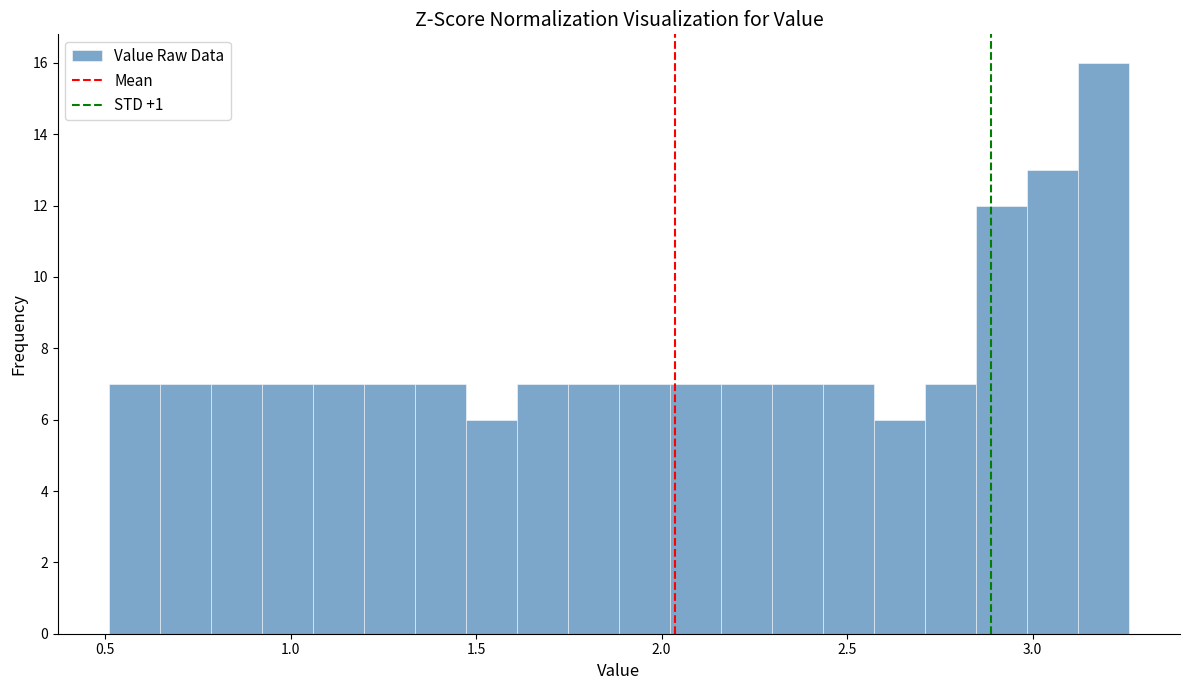

Around what value on the x-axis is the tallest bar? Give the approximate position of its centre, as read against the axis.

3.20